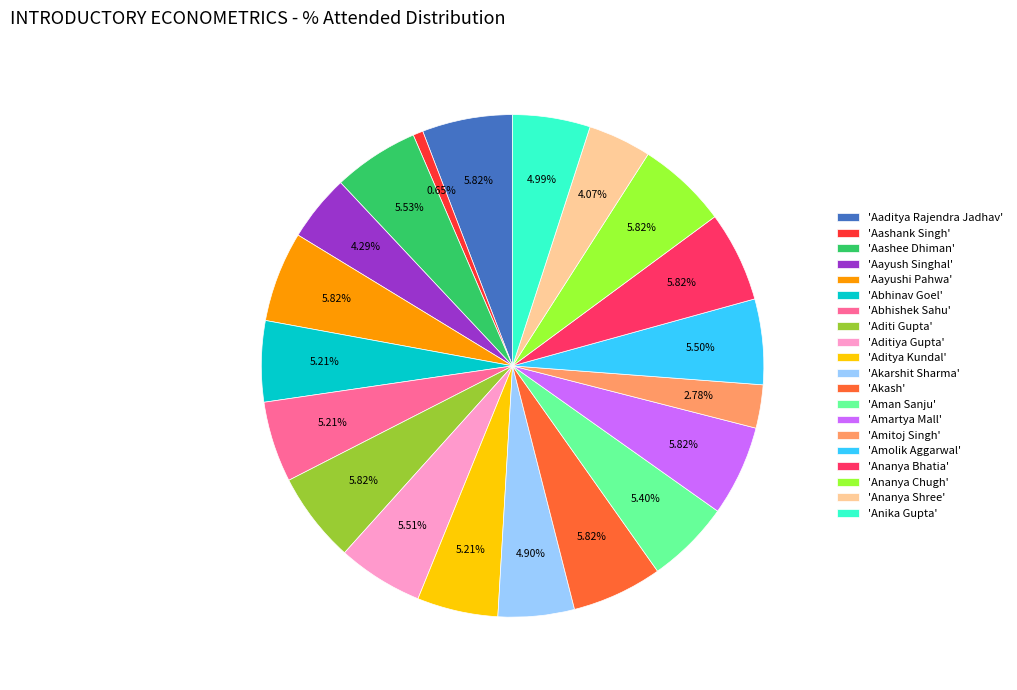

Which slice is the smallest?

'Aashank Singh'